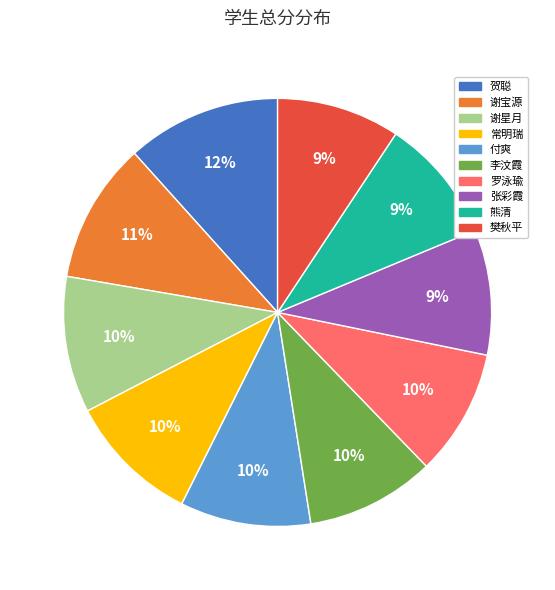

Which has a higher value, 贺聪 or 张彩霞?

贺聪